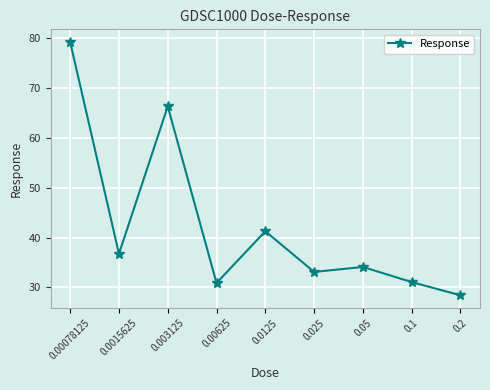

Between 0.00078125 and 0.003125, which is larger?

0.00078125